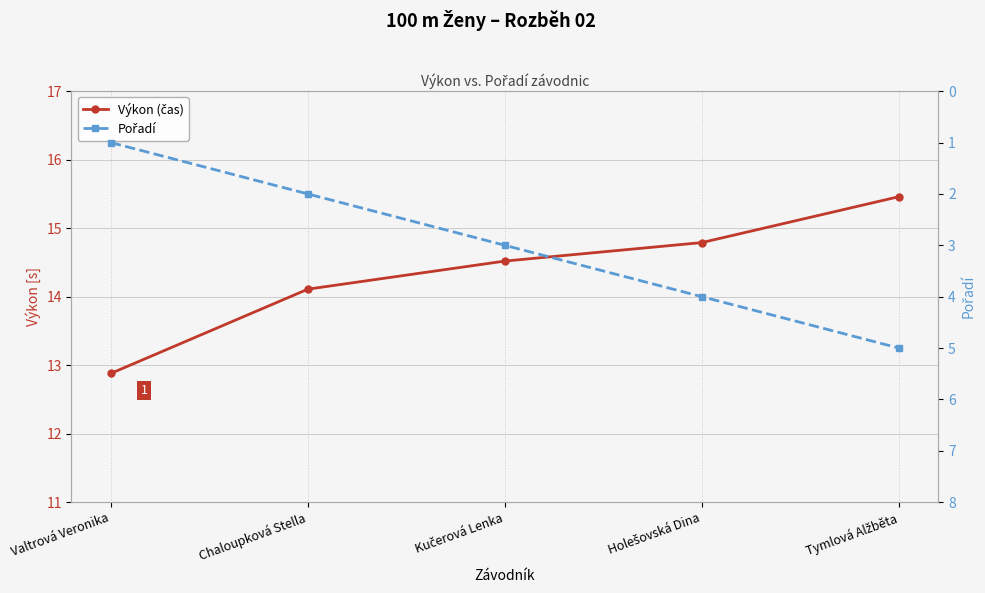

True or false: Výkon (čas) has a value of 6.8 at Valtrová Veronika.

False